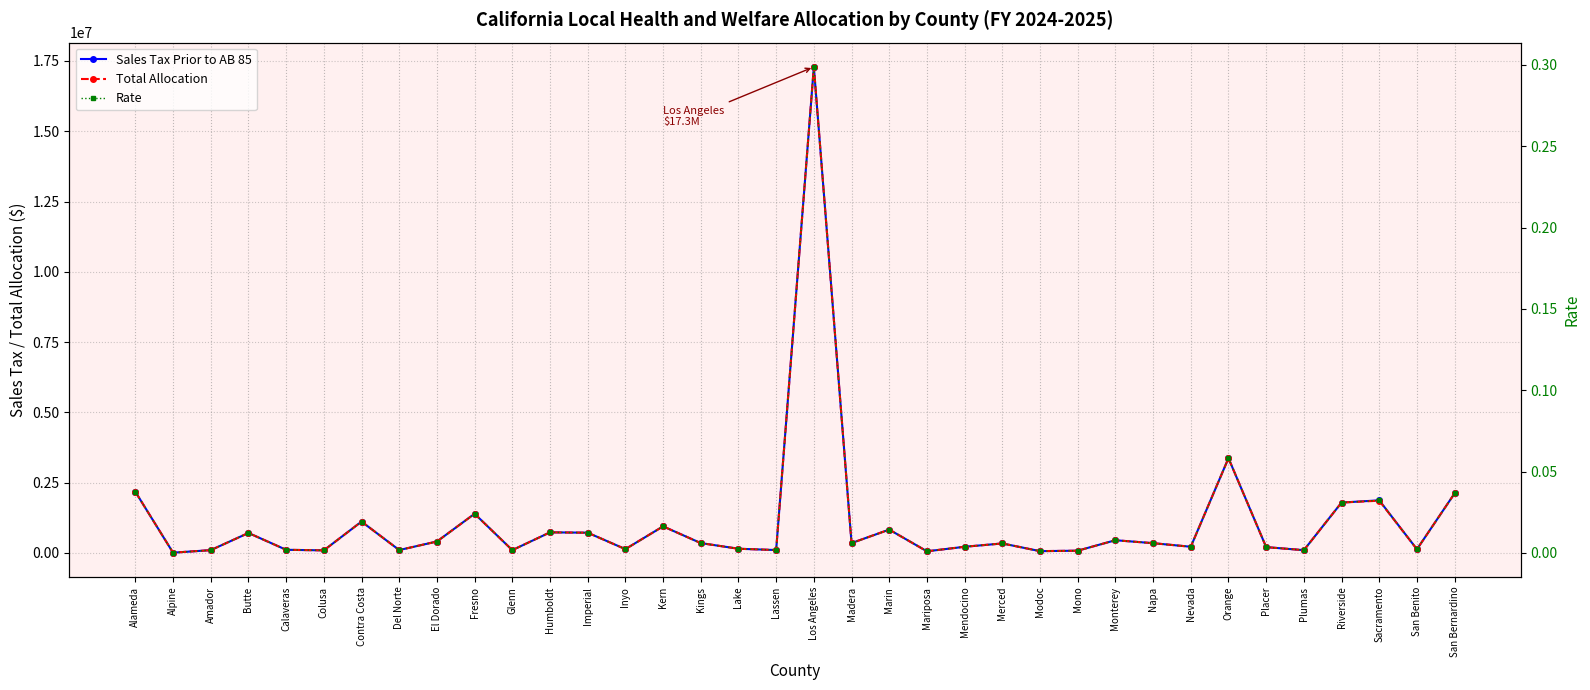

What is the difference between the second highest and second lowest values in the Total Allocation series?

3313377.6